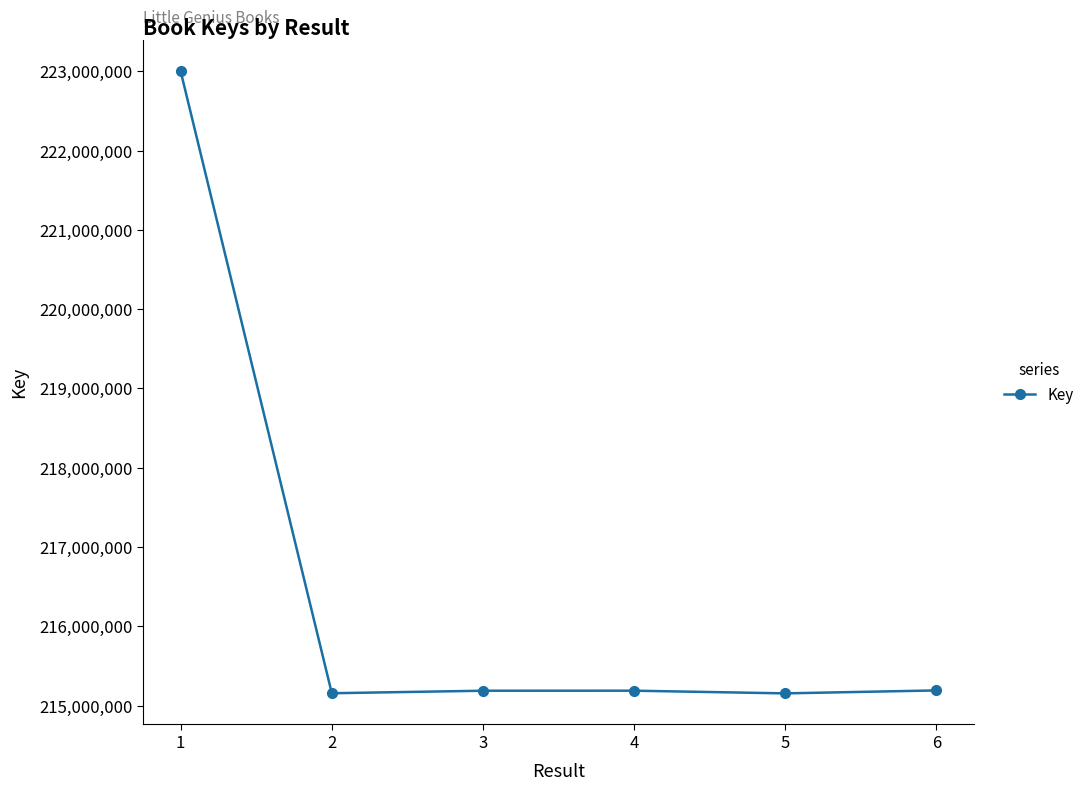

Approximately how many times larger is the value at 3 compared to 6?

1.0